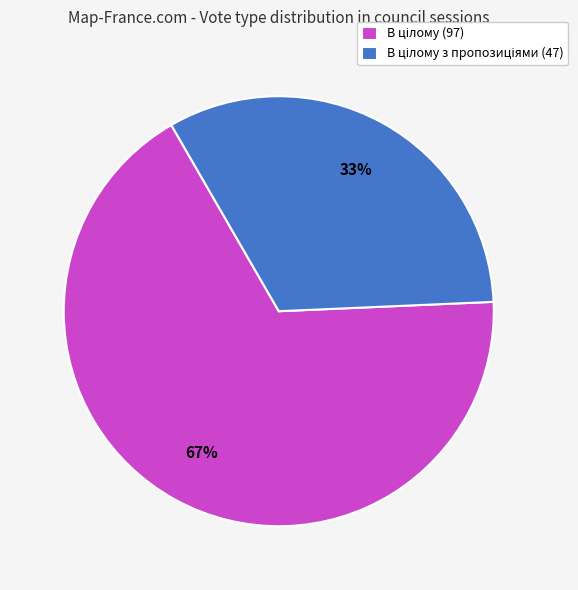

To the nearest percent, what is the average slice percentage?

50%